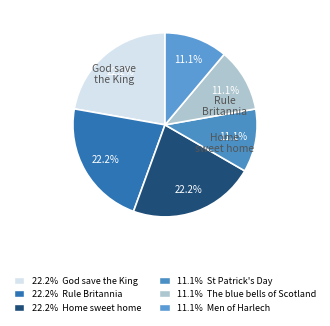

To the nearest percent, what is the average slice percentage?

17%